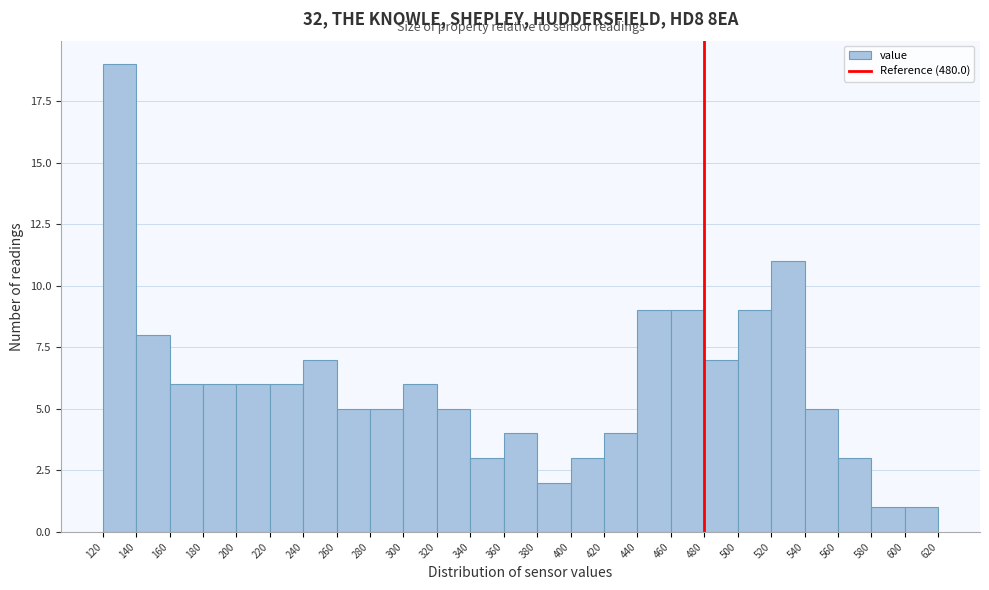

Reading left to right, transcribe this chart: for each bar, give the range it covers on the x-axis and its height. The values are not printed on the chart, so give them approximately, as read against the axis.

120 to 140: 19
140 to 160: 8
160 to 180: 6
180 to 200: 6
200 to 220: 6
220 to 240: 6
240 to 260: 7
260 to 280: 5
280 to 300: 5
300 to 320: 6
320 to 340: 5
340 to 360: 3
360 to 380: 4
380 to 400: 2
400 to 420: 3
420 to 440: 4
440 to 460: 9
460 to 480: 9
480 to 500: 7
500 to 520: 9
520 to 540: 11
540 to 560: 5
560 to 580: 3
580 to 600: 1
600 to 620: 1